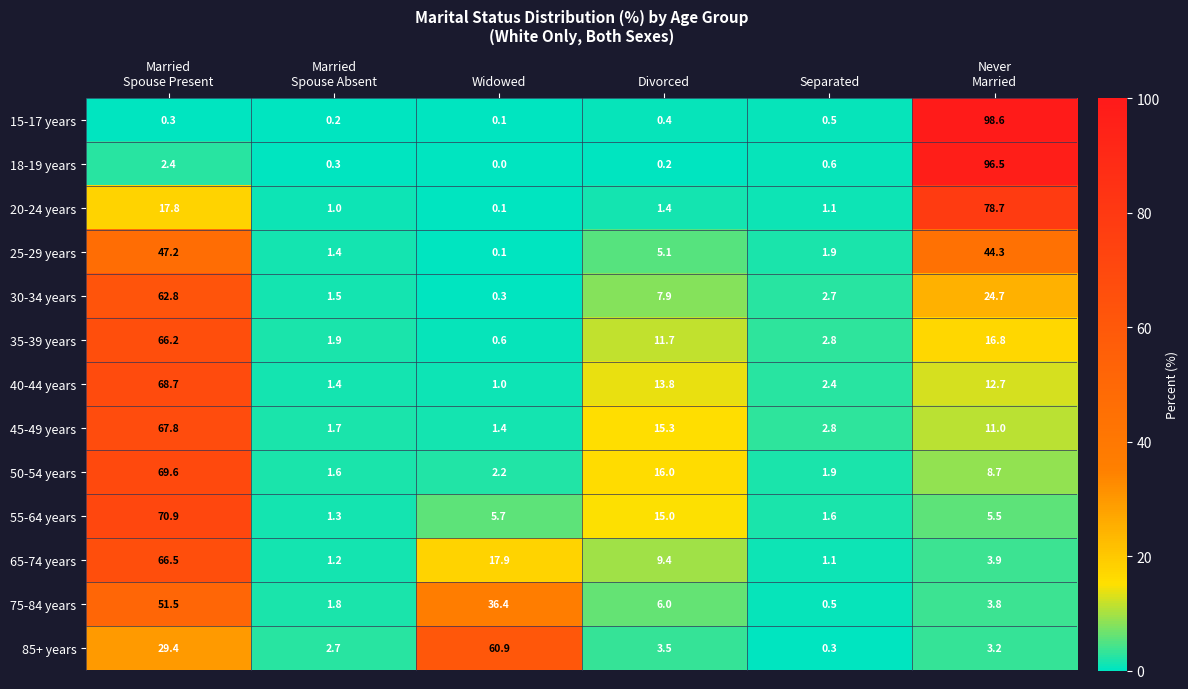

Count the number of categories in the chart.

6